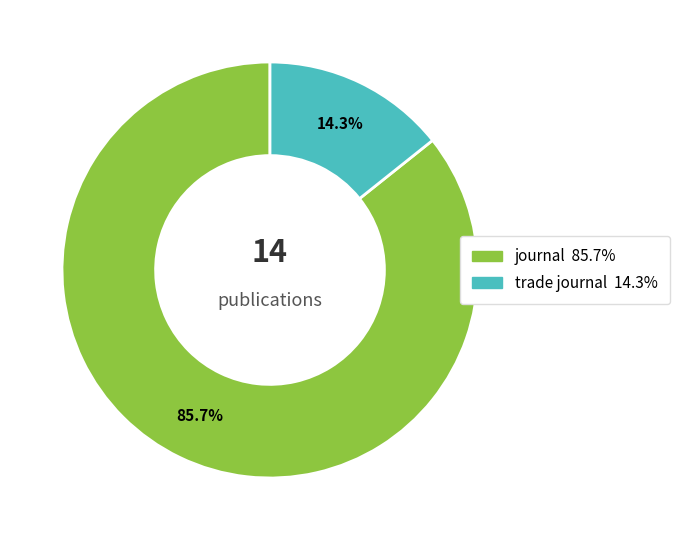

To the nearest percent, what is the average slice percentage?

50%